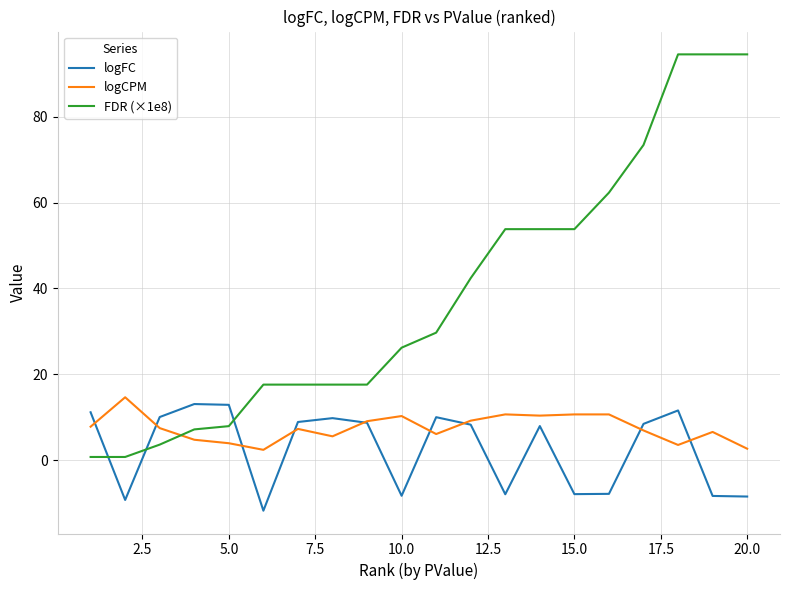

Which series has the largest total across all categories?

FDR (×1e8)